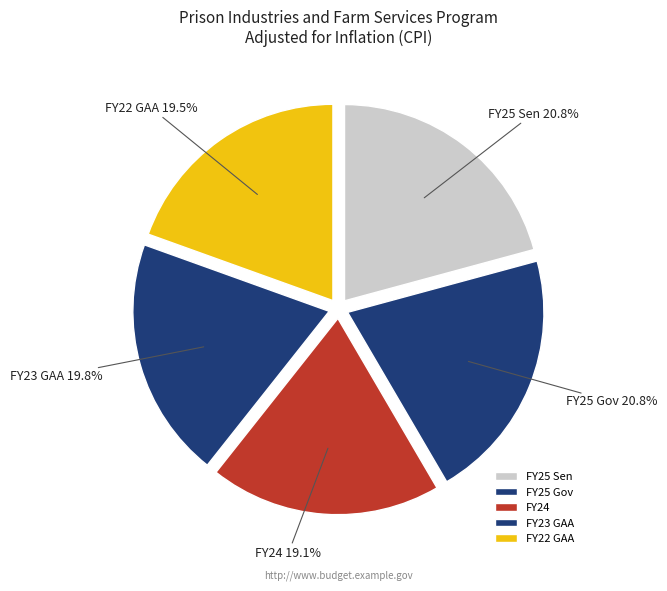

How many segments does this pie chart have?

5